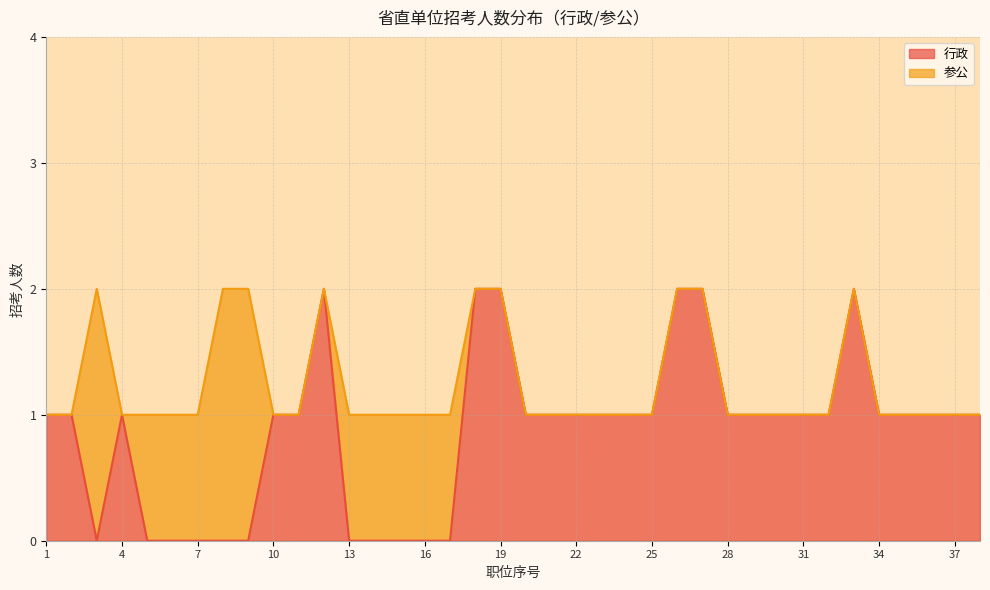

At which category does the chart reach its minimum across all series?

3